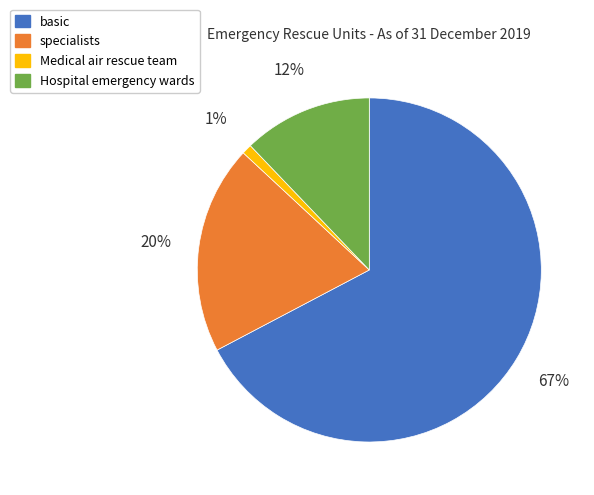

The basic slice represents 67% of the pie. True or false?

True